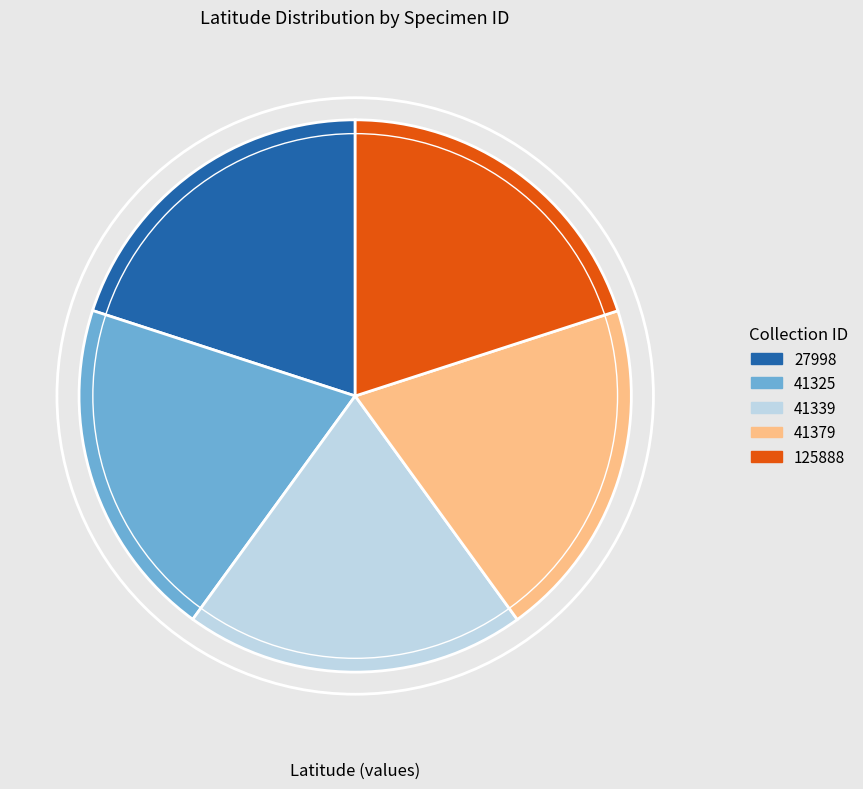

How many slices are in this pie chart?

5